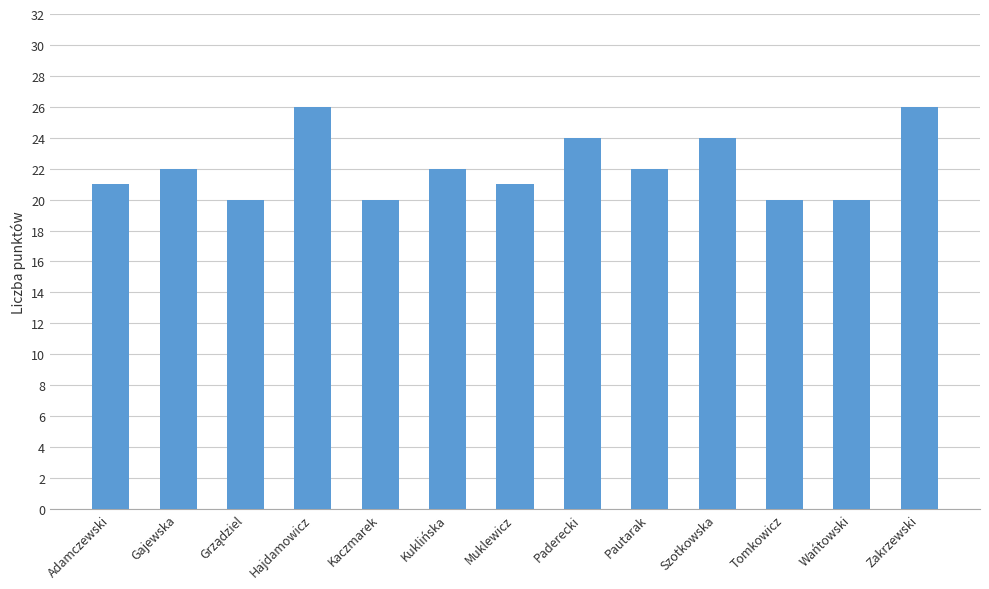

What is the ratio of the value at Hajdamowicz to the value at Paderecki?

1.1